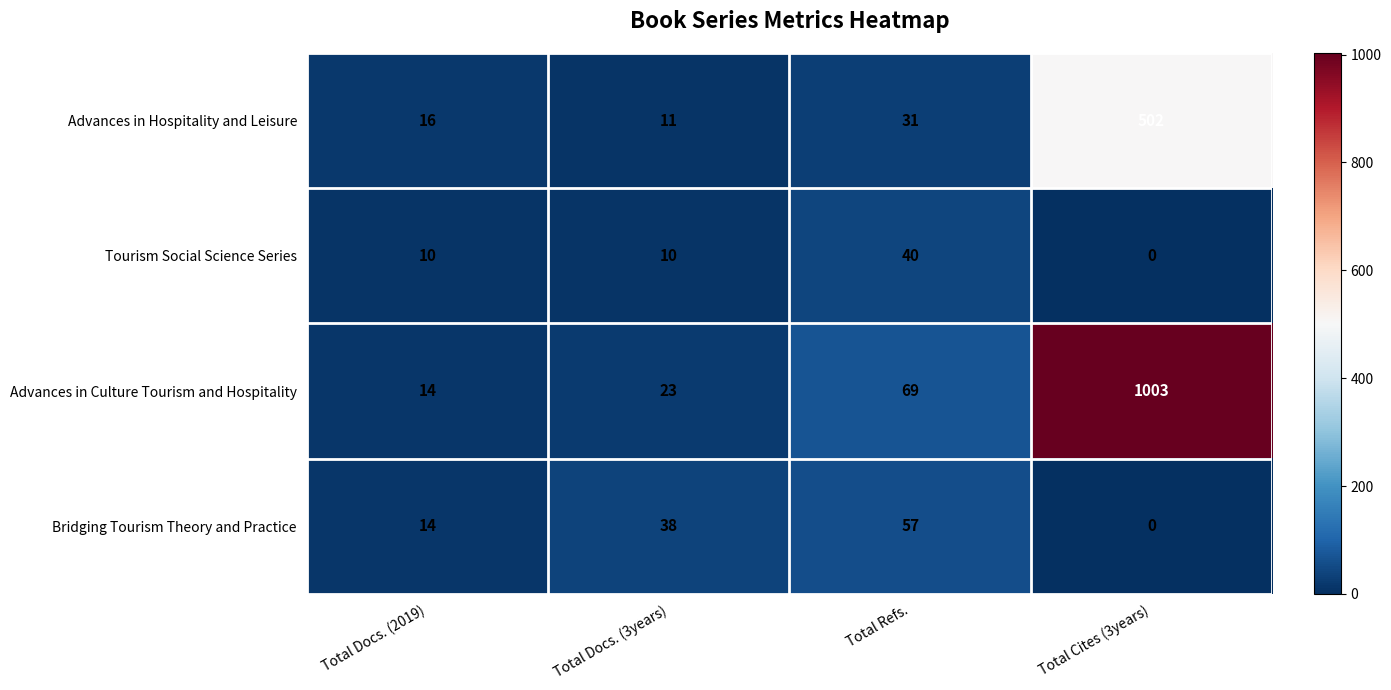

Read the Bridging Tourism Theory and Practice value at Total Docs. (2019), to the nearest 10.

10